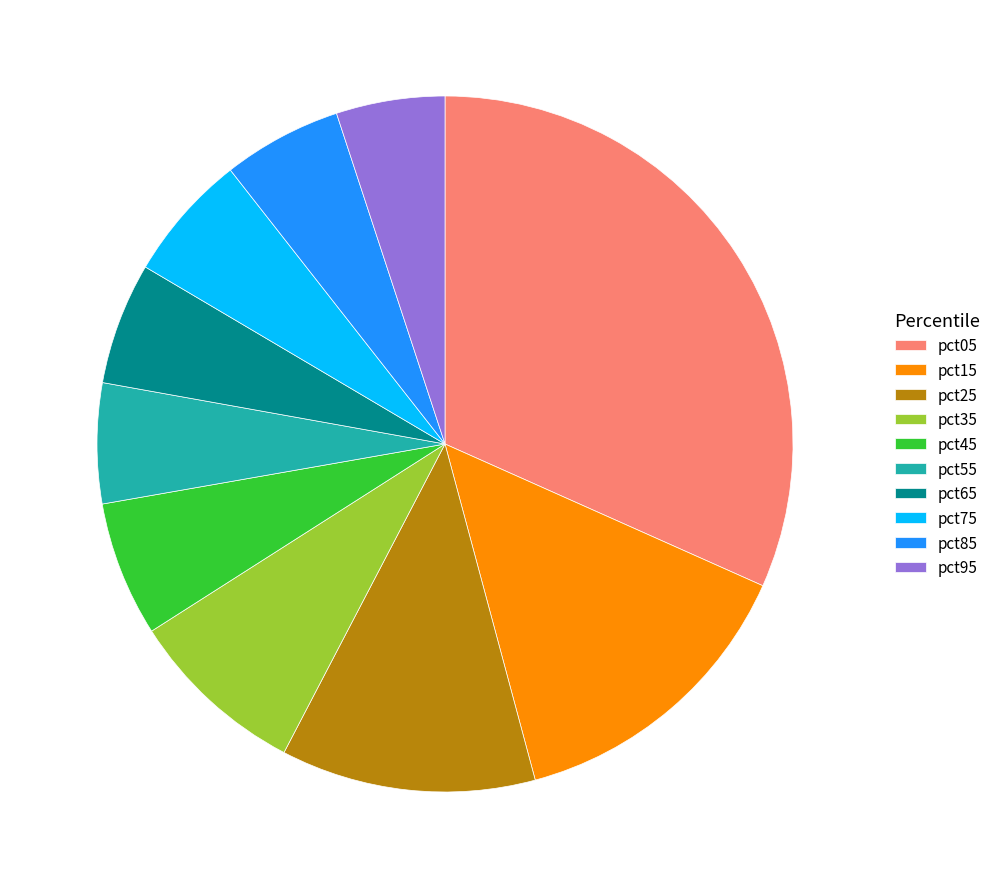

Do pct35 and pct65 together represent more than half of the pie?

No